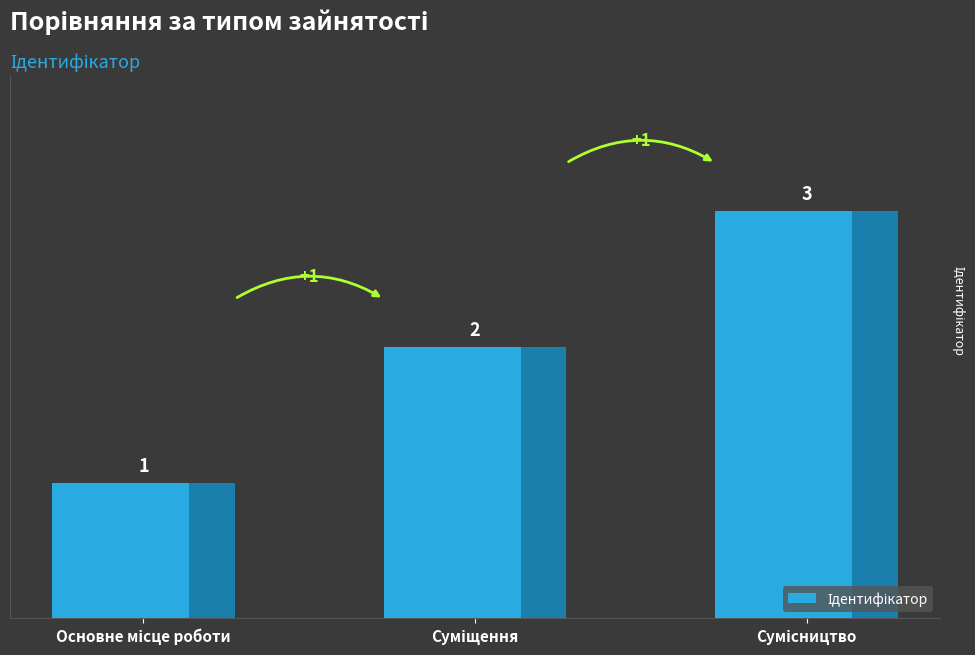

What is the greatest value displayed?

3